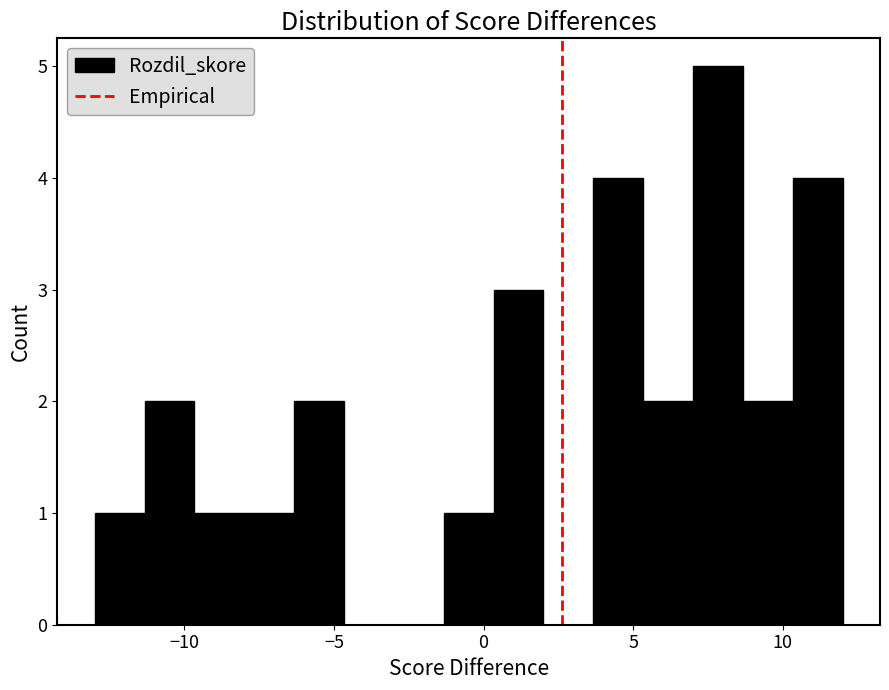

Read against the x-axis, roughly where is the centre of the tallest bar?

8.0